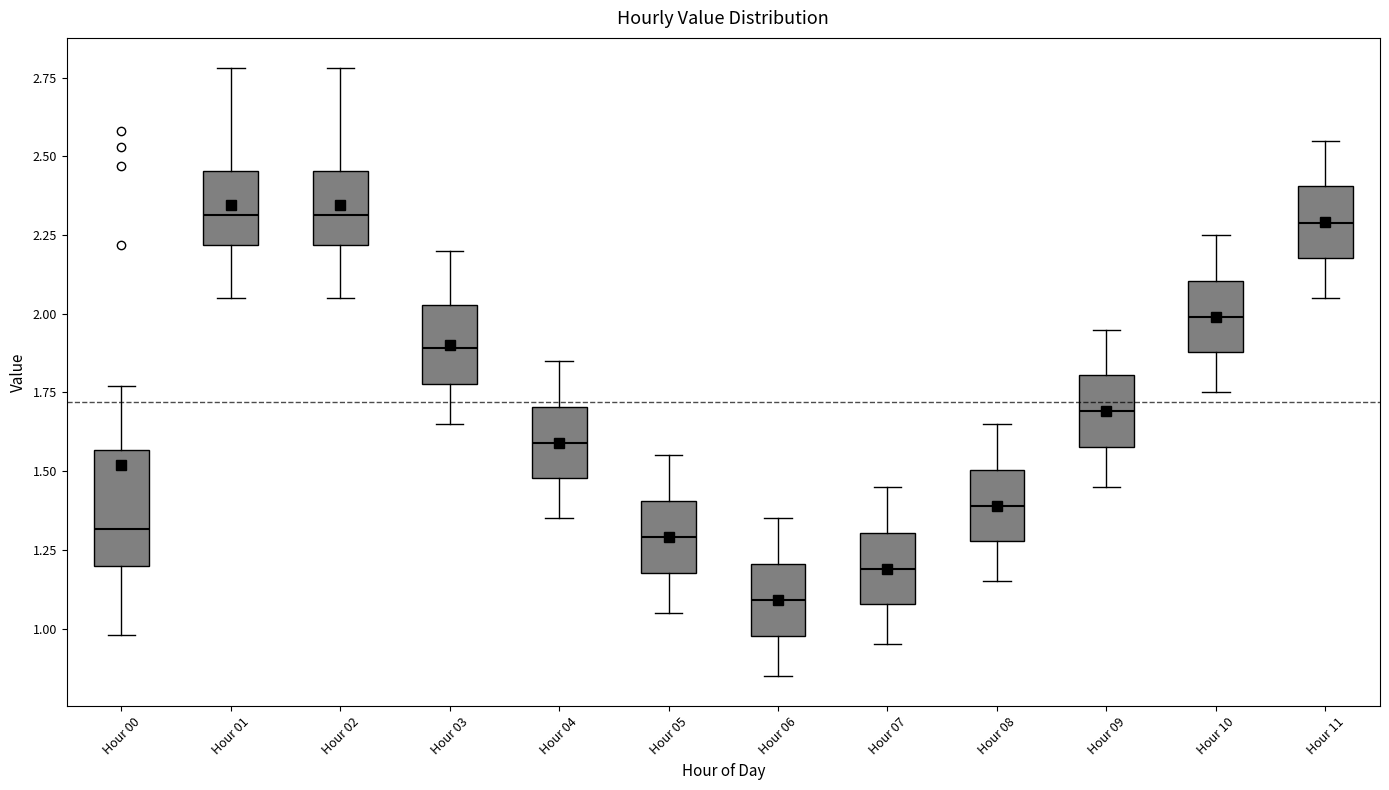

Reading left to right, transcribe this box plot: for each box, give where its median line is, the range the box spans, and where its two whiskers end, as read against the y-axis. The values are not printed on the chart, so give them approximately, as read against the axis.

Hour 00: median 1.30, box 1.20 to 1.55, whiskers 1.00 to 1.75
Hour 01: median 2.30, box 2.20 to 2.45, whiskers 2.05 to 2.80
Hour 02: median 2.30, box 2.20 to 2.45, whiskers 2.05 to 2.80
Hour 03: median 1.90, box 1.80 to 2.05, whiskers 1.65 to 2.20
Hour 04: median 1.60, box 1.50 to 1.70, whiskers 1.35 to 1.85
Hour 05: median 1.30, box 1.20 to 1.40, whiskers 1.05 to 1.55
Hour 06: median 1.10, box 1.00 to 1.20, whiskers 0.85 to 1.35
Hour 07: median 1.20, box 1.10 to 1.30, whiskers 0.95 to 1.45
Hour 08: median 1.40, box 1.30 to 1.50, whiskers 1.15 to 1.65
Hour 09: median 1.70, box 1.60 to 1.80, whiskers 1.45 to 1.95
Hour 10: median 2.00, box 1.90 to 2.10, whiskers 1.75 to 2.25
Hour 11: median 2.30, box 2.20 to 2.40, whiskers 2.05 to 2.55